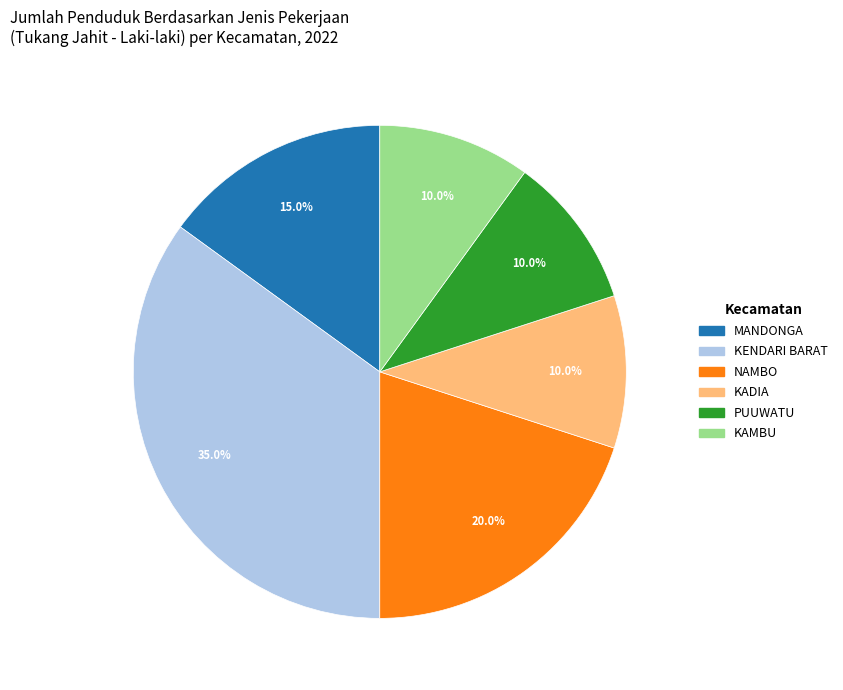

Is there any slice that represents more than half of the pie?

No